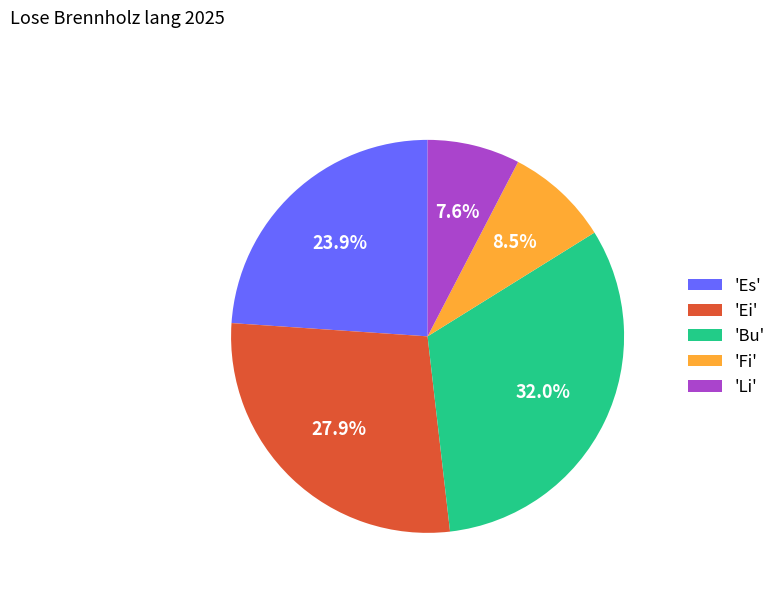

What is the ratio of the value at 'Ei' to the value at 'Bu'?

0.9